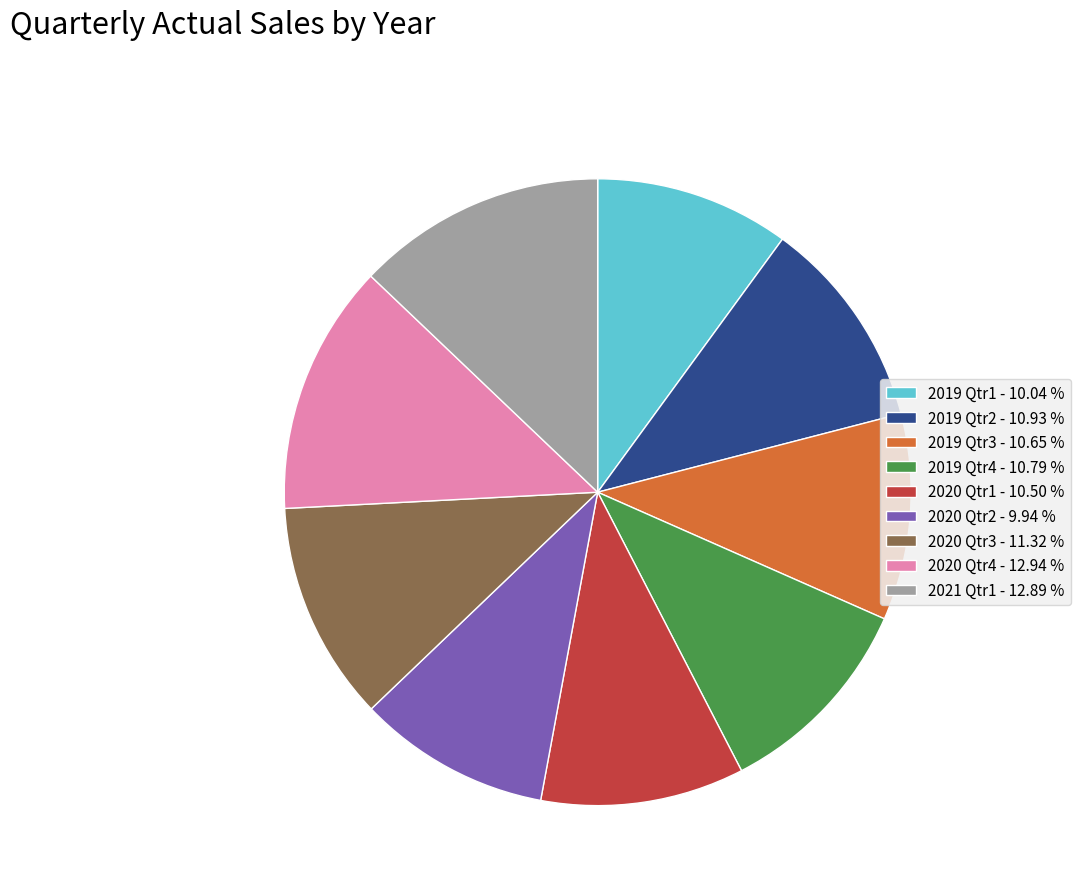

Approximately how many times larger is the value at 2019 Qtr3 compared to 2019 Qtr1?

1.1